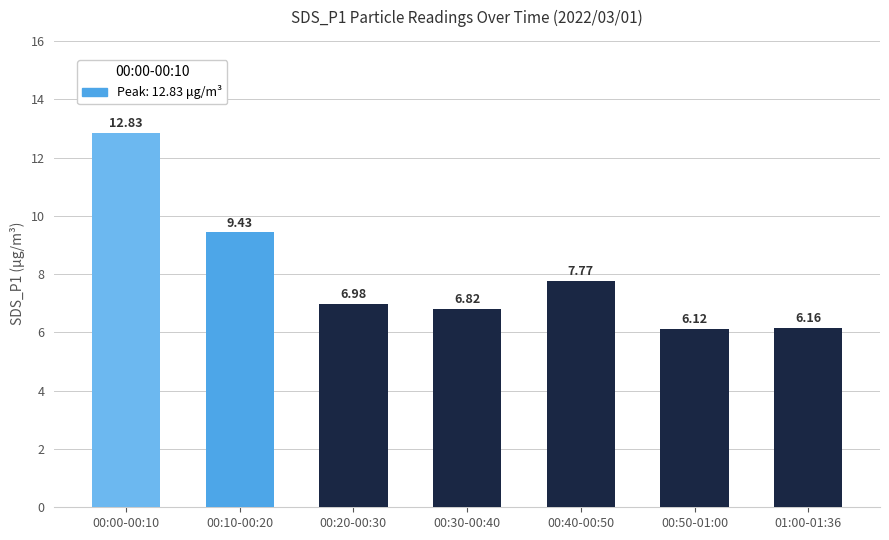

The chart shows a value of 2.9 at 00:30-00:40. True or false?

False